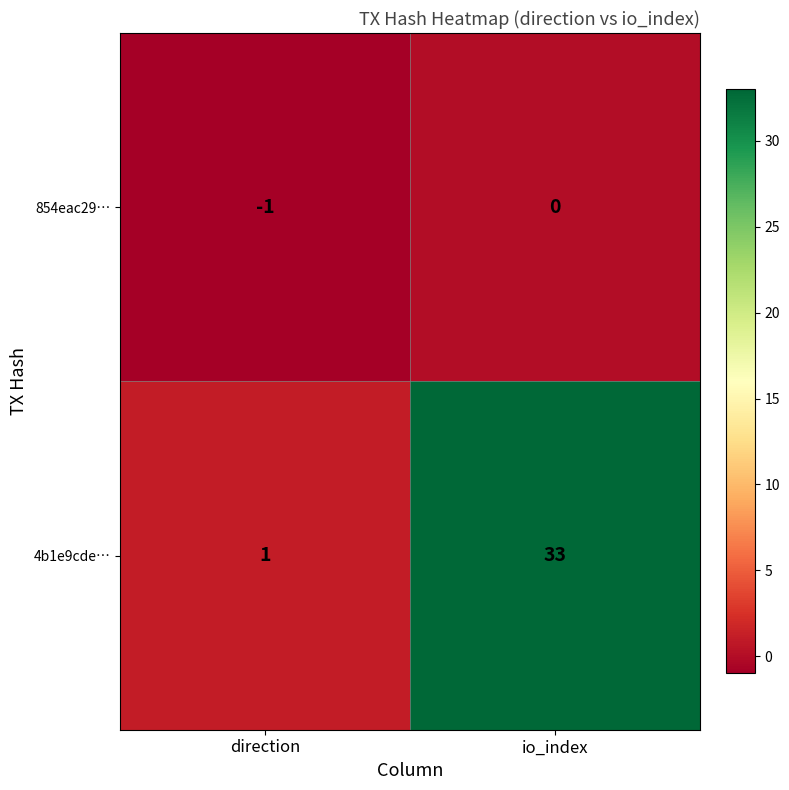

Which series changed the most between direction and io_index?

4b1e9cde…